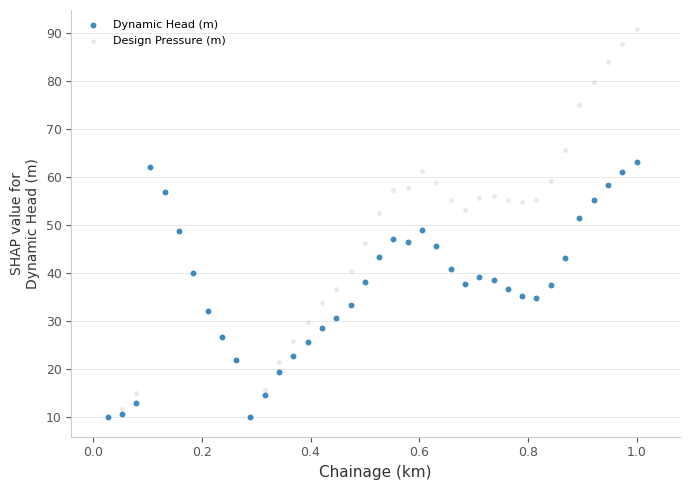

What are all the series names shown in the legend?

Dynamic Head (m), Design Pressure (m)